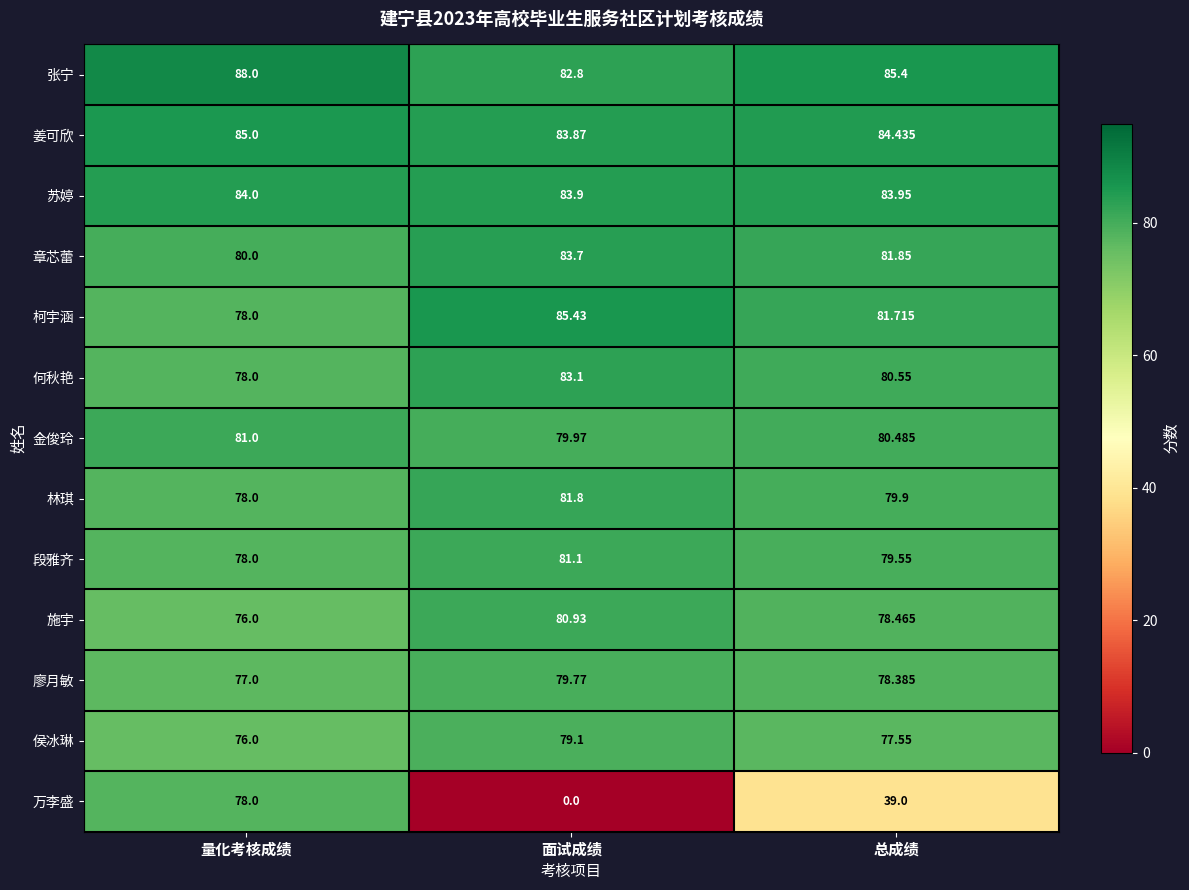

Rank the series by their maximum value, from lowest to highest.

万李盛, 侯冰琳, 廖月敏, 施宇, 金俊玲, 段雅齐, 林琪, 何秋艳, 章芯蕾, 苏婷, 姜可欣, 柯宇涵, 张宁